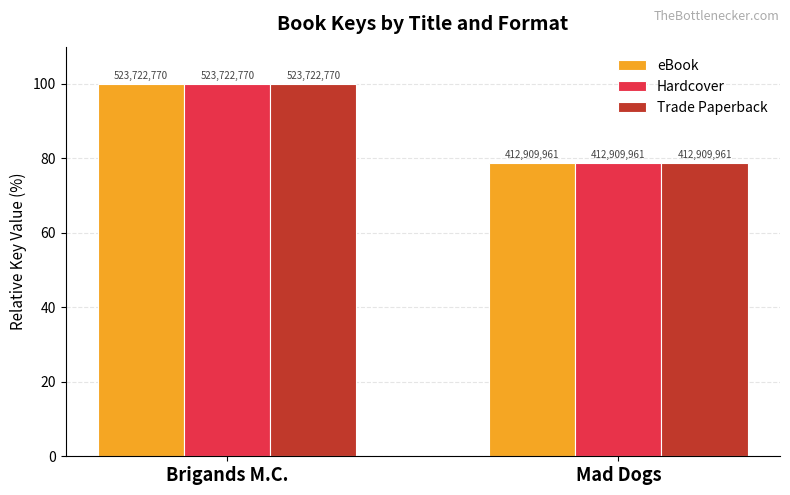

What is the difference between the maximum and minimum values in the Trade Paperback series?

21.2